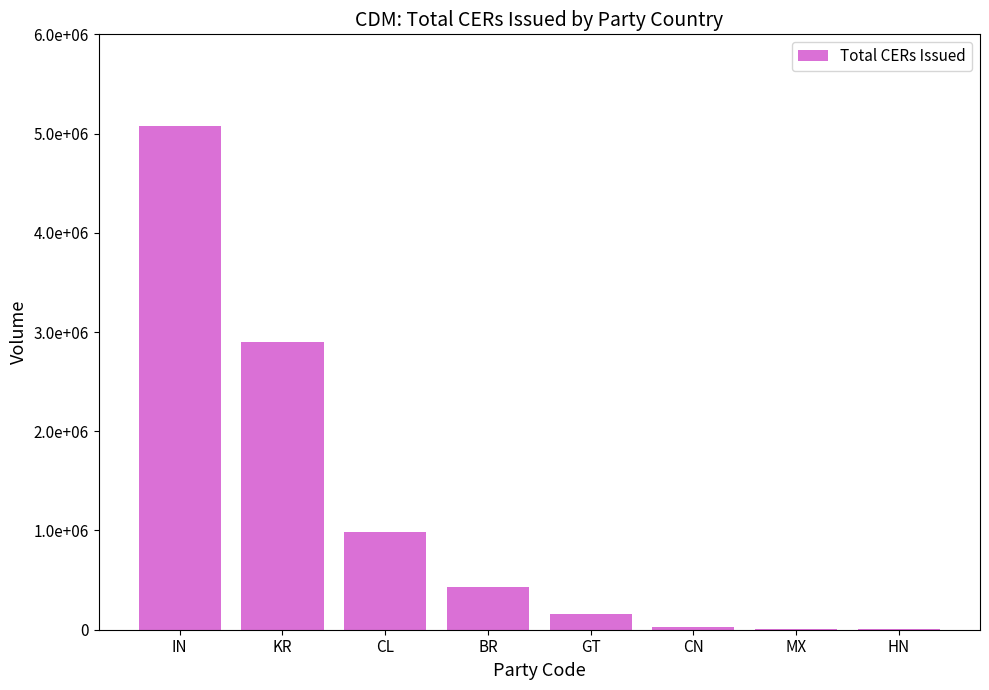

Between KR and CL, which is larger?

KR